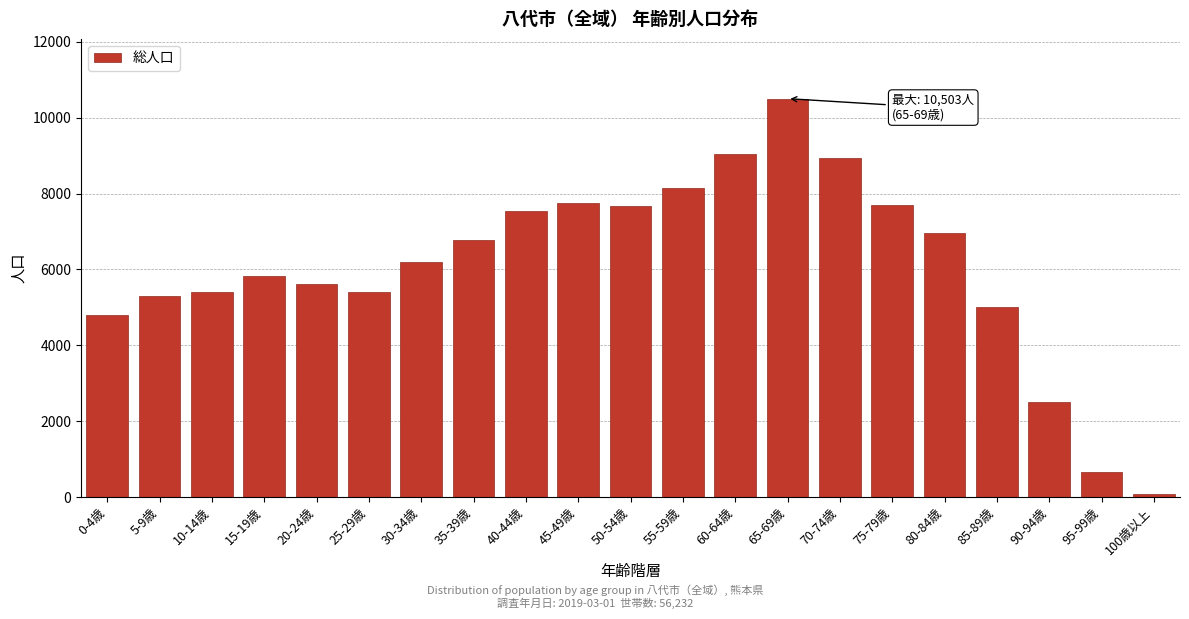

Approximately how many times larger is the value at 90-94歳 compared to 95-99歳?

3.7